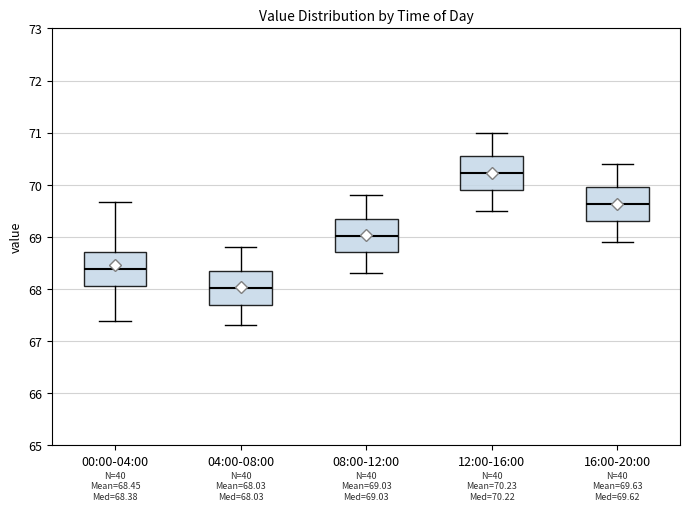

Which box's median line is the highest?

12:00-16:00